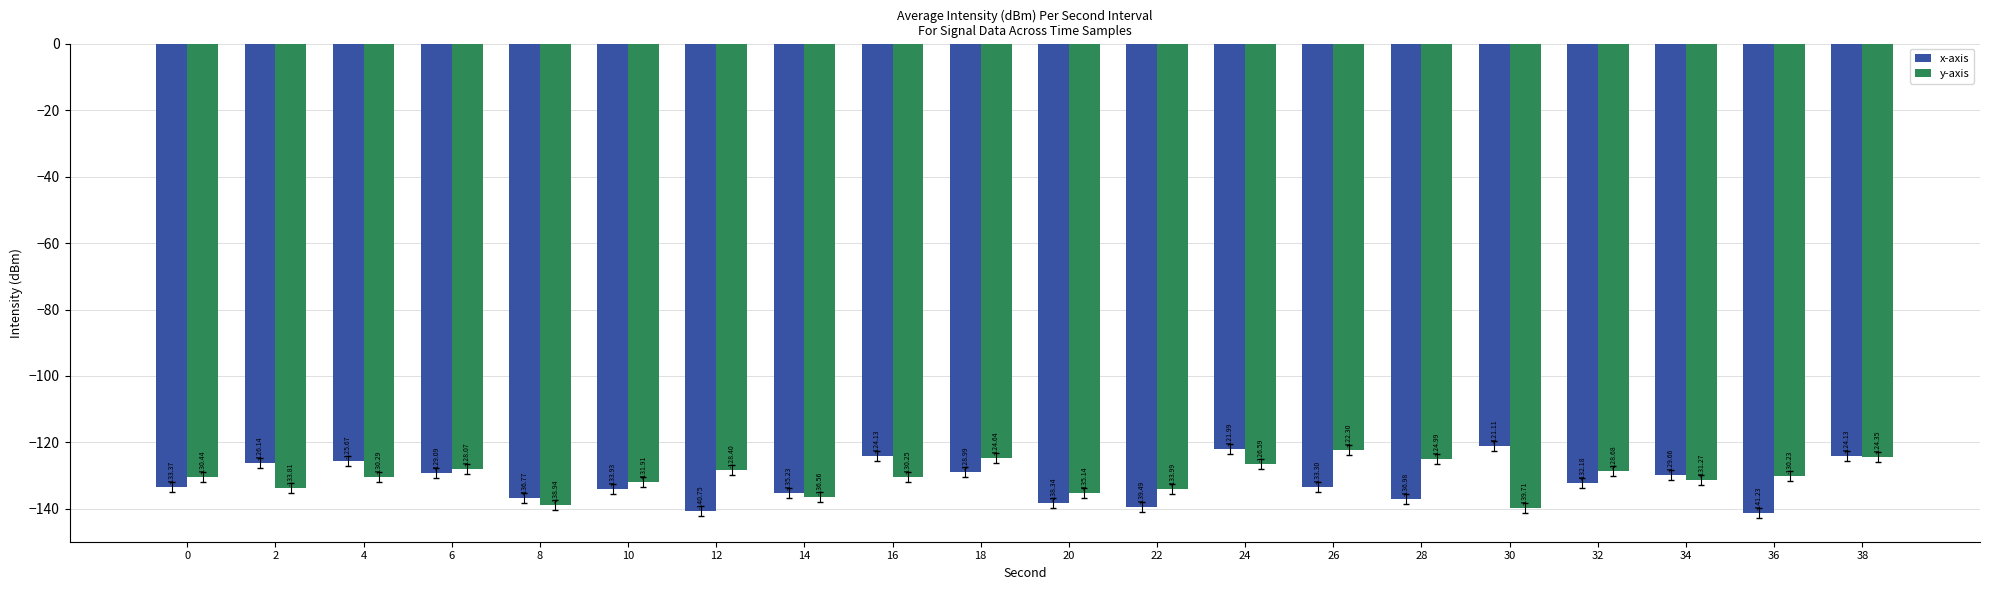

Is the value of x-axis at 26 greater than the value of y-axis at 4?

No